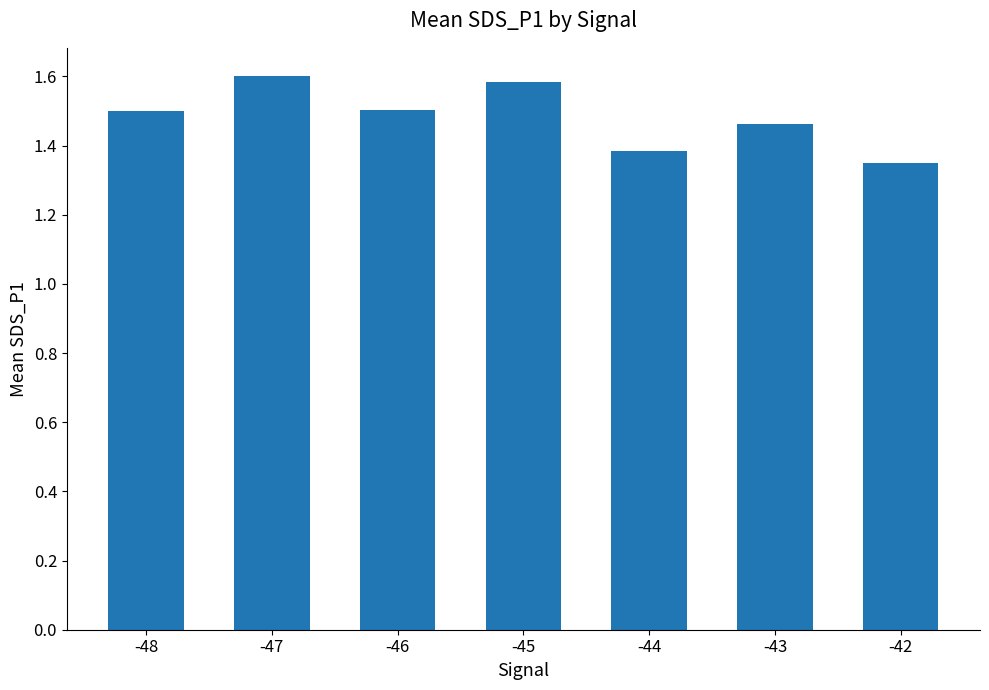

Is it true that the value at -45 is 1.6?

True